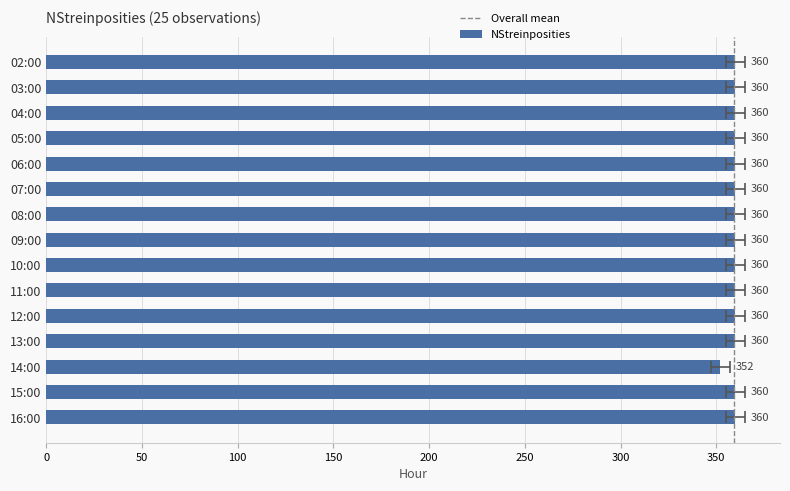

What is the label of the 10th bar from the left?

11:00